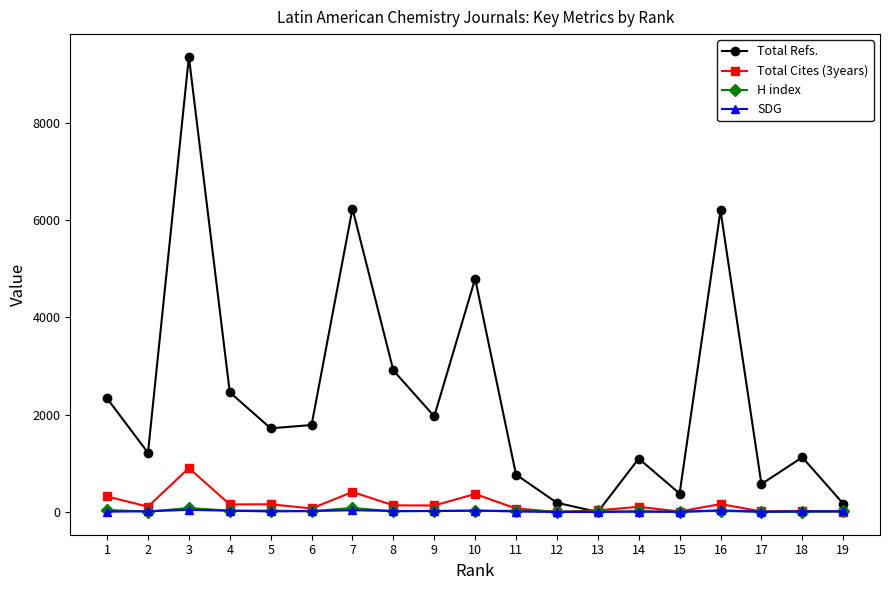

Is the value of Total Refs. at 15 greater than the value of Total Cites (3years) at 15?

Yes